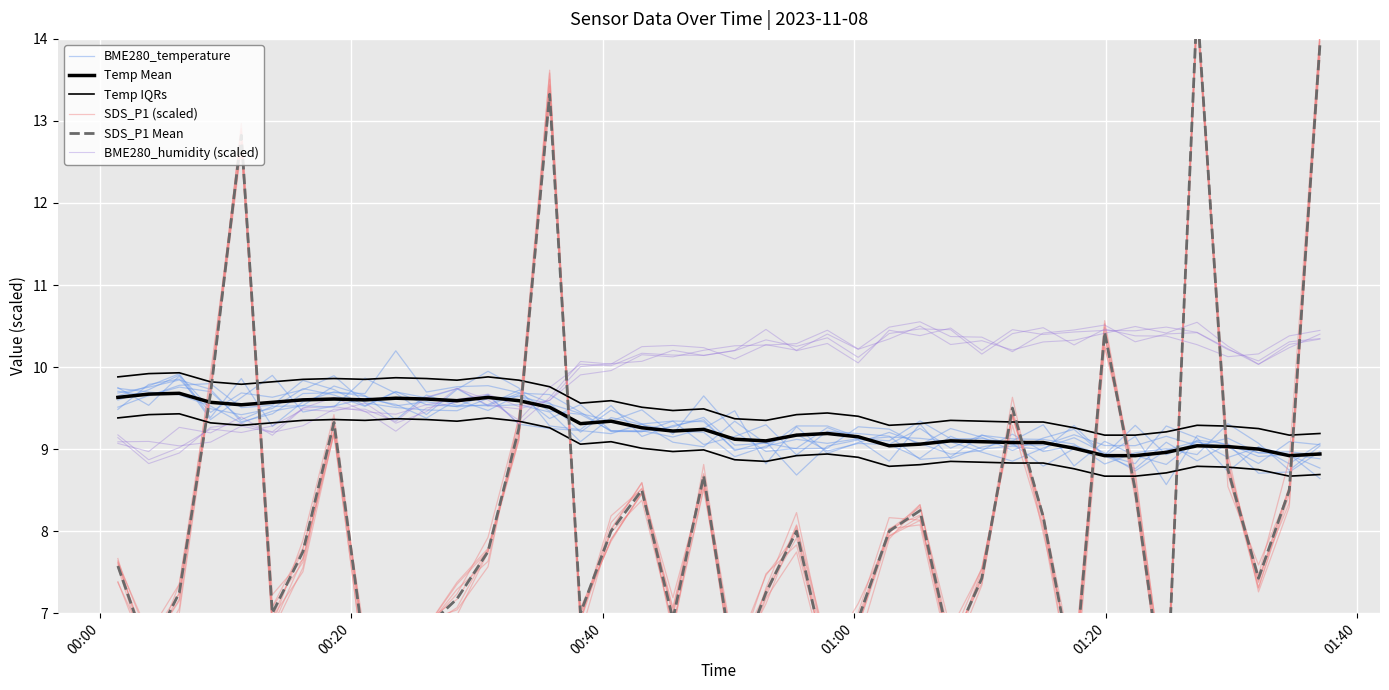

True or false: Temp IQRs and Temp Mean intersect in this chart.

False